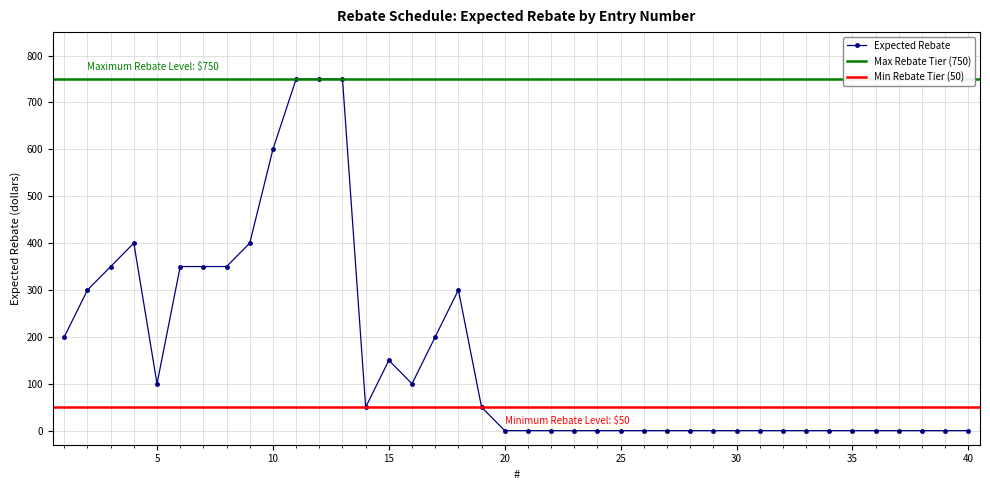

What is the greatest value displayed?

750